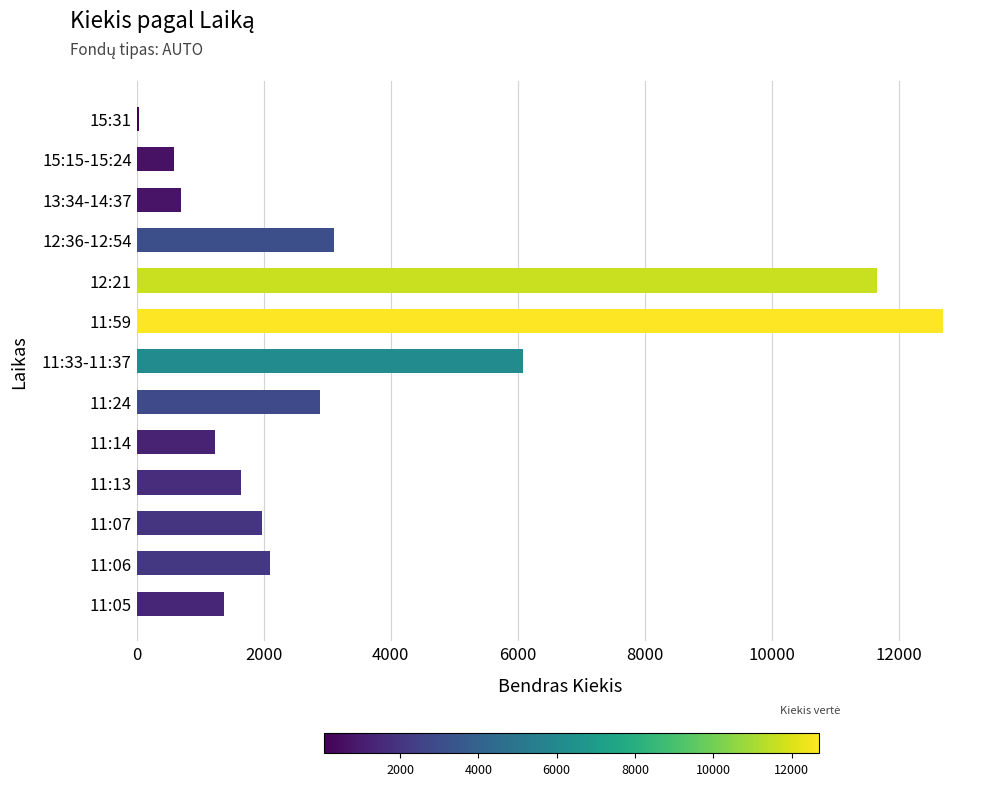

Reading bottom to top, what are all the values shown in this chart?

11:05=1380	11:06=2100	11:07=1970	11:13=1640	11:14=1240	11:24=2884	11:33-11:37=6077	11:59=12690	12:21=11648	12:36-12:54=3100	13:34-14:37=700	15:15-15:24=590	15:31=40